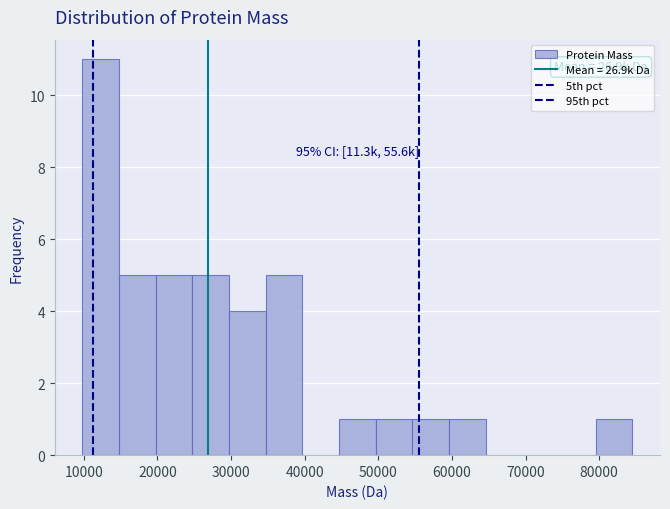

Over which range of the x-axis is the bar tallest?

10000 to 15000